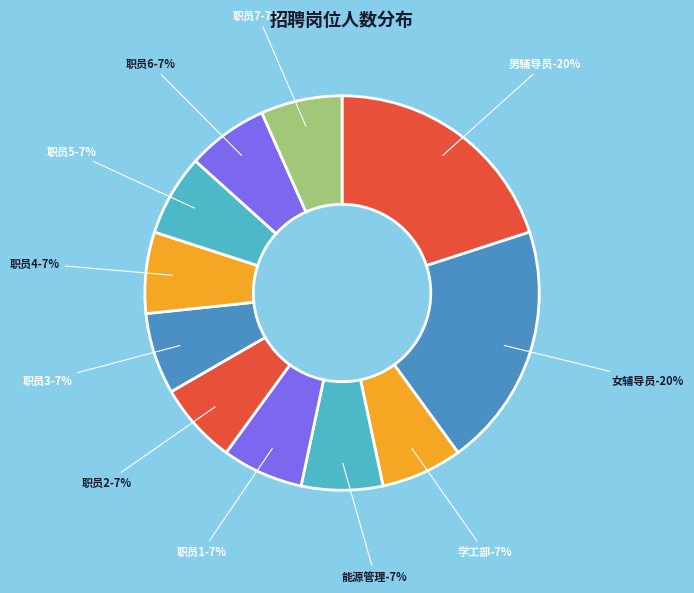

What portion of the pie excludes 职员6?

93.3%